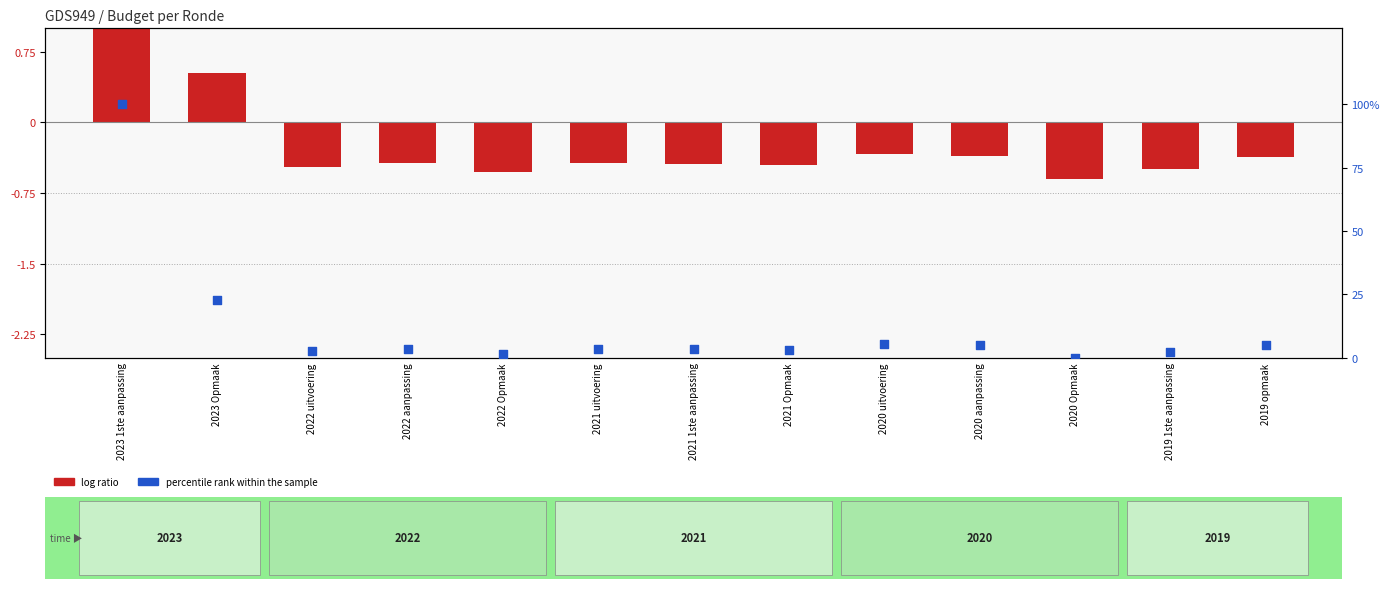

At which category is the sum across all series the highest?

2023 1ste aanpassing